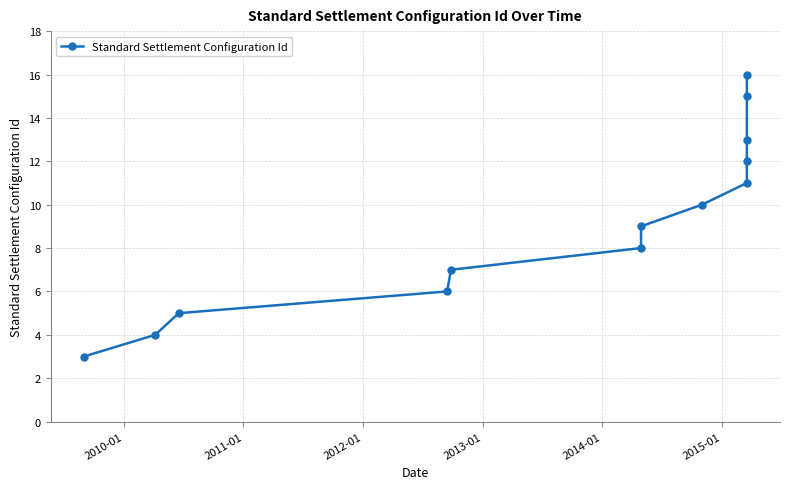

What is the label of the 2nd point from the left?

2010-01